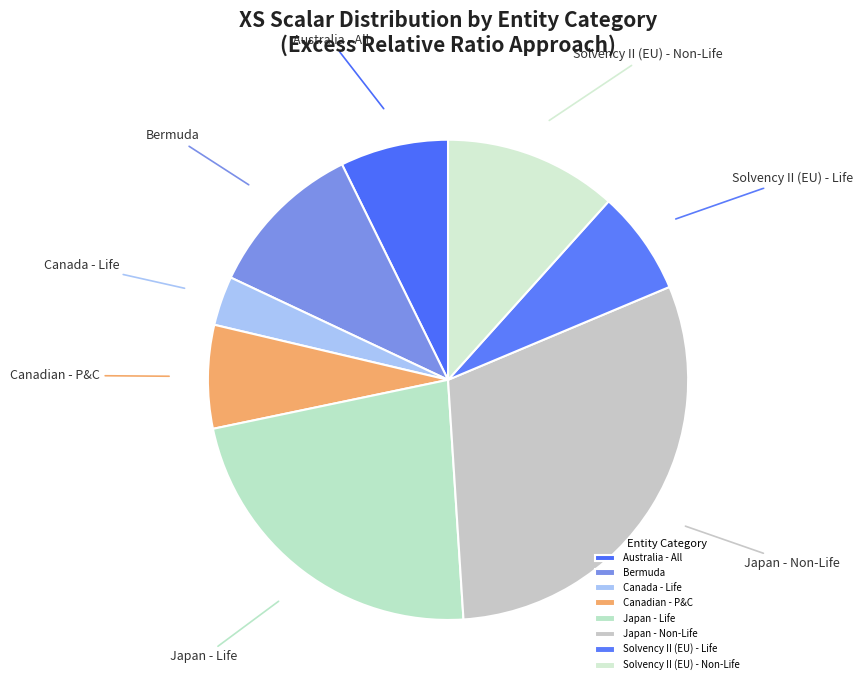

True or false: Canadian - P&C accounts for 19% of the total.

False